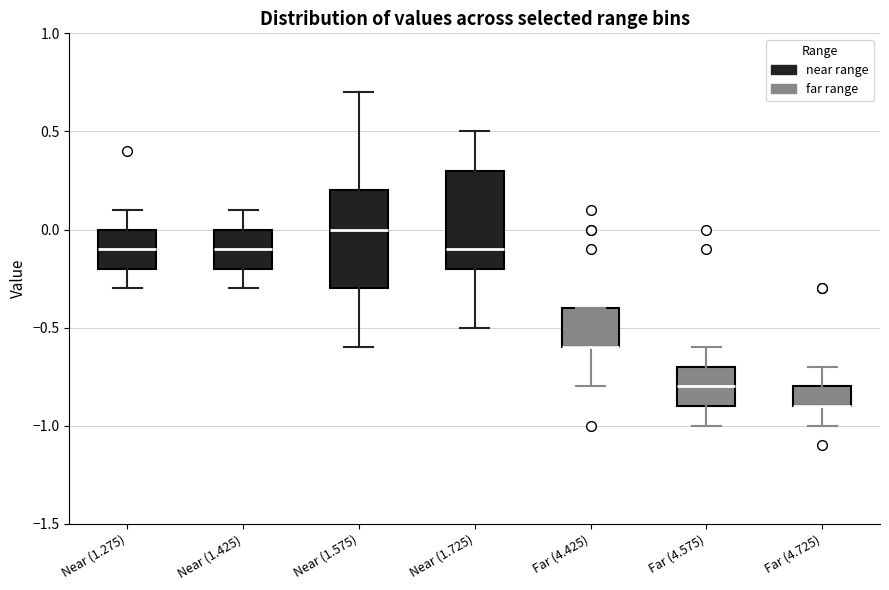

Reading left to right, read every box against the y-axis: the position of its median line, the range the box covers, and the ends of its whiskers. The values are not printed on the chart, so give them approximately, as read against the axis.

Near (1.275): median -0.1, box -0.2 to 0.0, whiskers -0.3 to 0.1
Near (1.425): median -0.1, box -0.2 to 0.0, whiskers -0.3 to 0.1
Near (1.575): median 0.0, box -0.3 to 0.2, whiskers -0.6 to 0.7
Near (1.725): median -0.1, box -0.2 to 0.3, whiskers -0.5 to 0.5
Far (4.425): median -0.6 (drawn on the box's lower edge), box -0.6 to -0.4, whiskers -0.8 to -0.4
Far (4.575): median -0.8, box -0.9 to -0.7, whiskers -1.0 to -0.6
Far (4.725): median -0.9 (drawn on the box's lower edge), box -0.9 to -0.8, whiskers -1.0 to -0.7